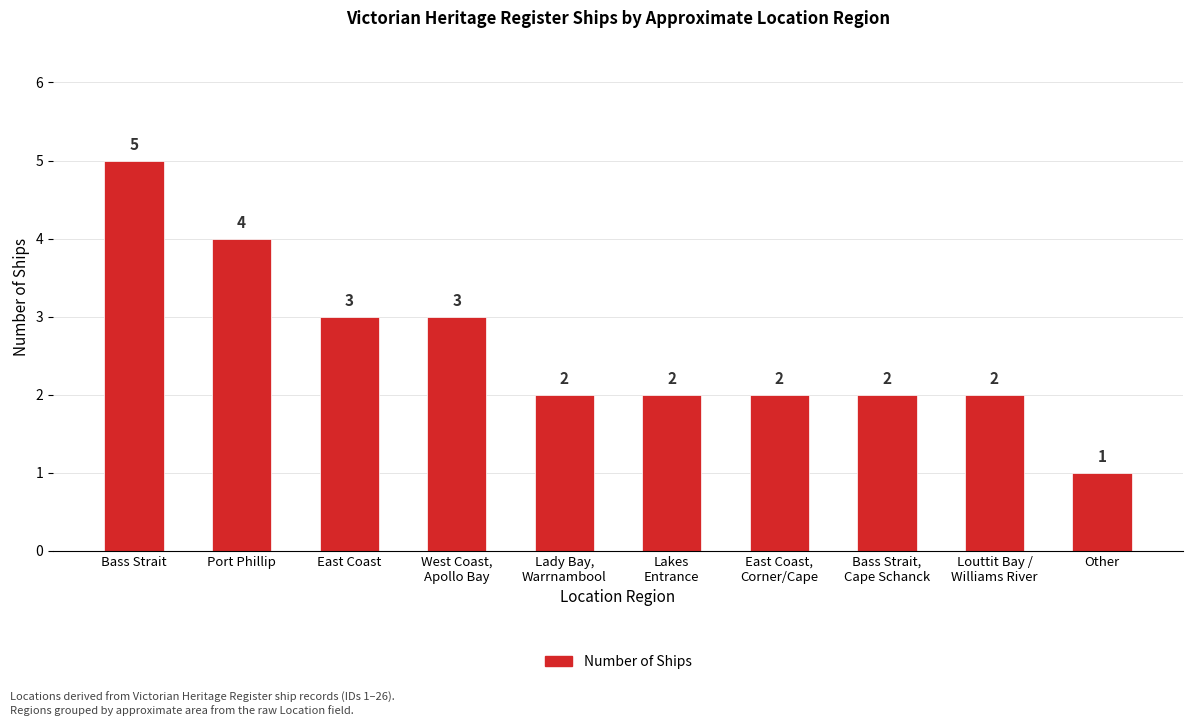

What is the average value?

3